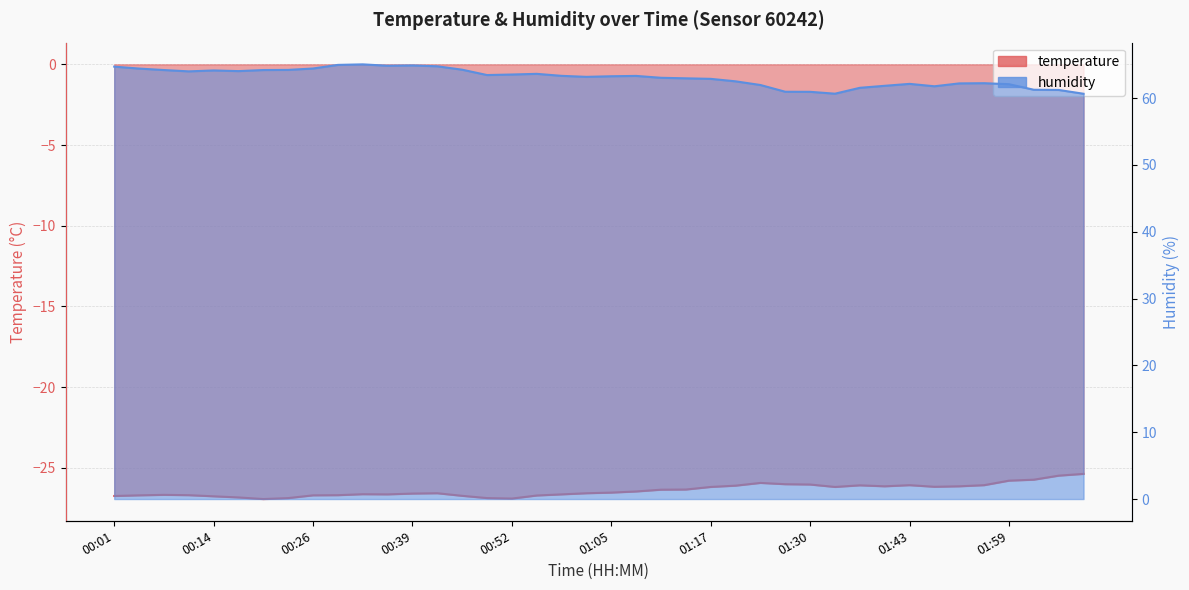

Rank the series by their average value, from highest to lowest.

humidity, temperature